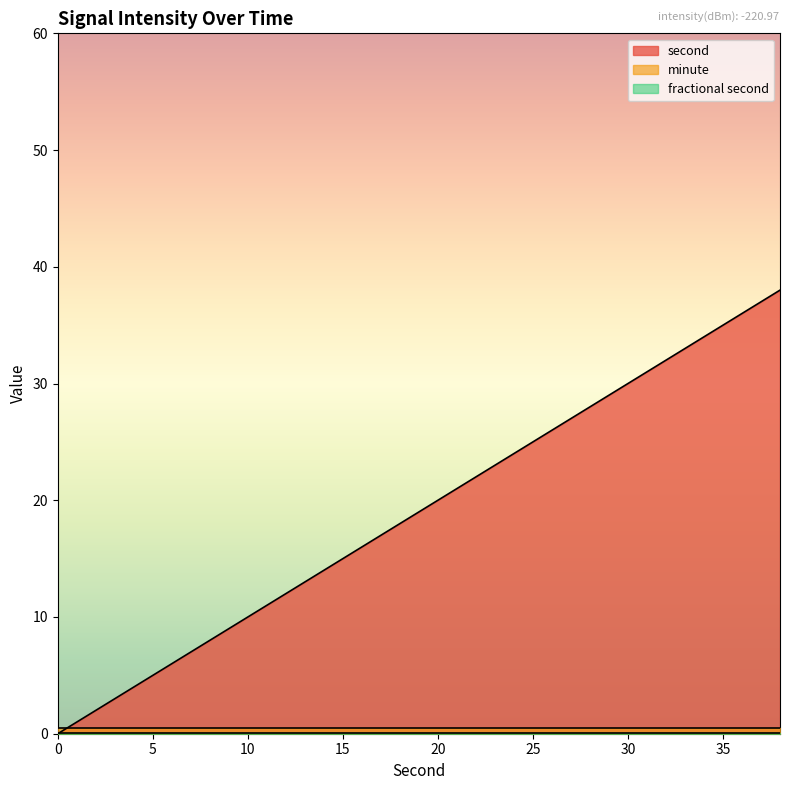

Reading right to left, what are all the values shown in this chart?

second: 38	36	34	32	30	28	26	24	22	20	18	16	14	12	10	8	6	4	2	0
minute: 0	0	0	0	0	0	0	0	0	0	0	0	0	0	0	0	0	0	0	0
fractional second: 0	0	0	0	0	0	0	0	0	0	0	0	0	0	0	0	0	0	0	0